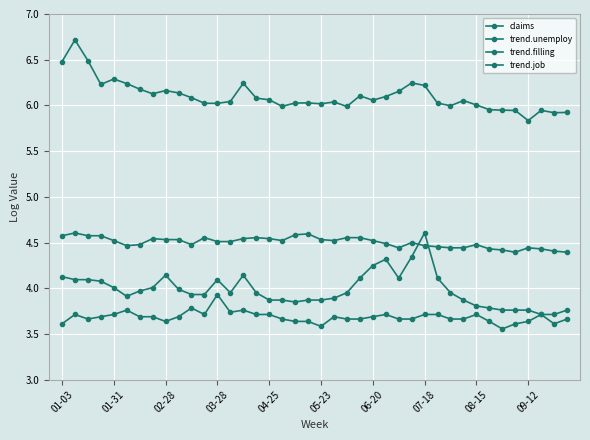

How many lines are shown in the chart?

4